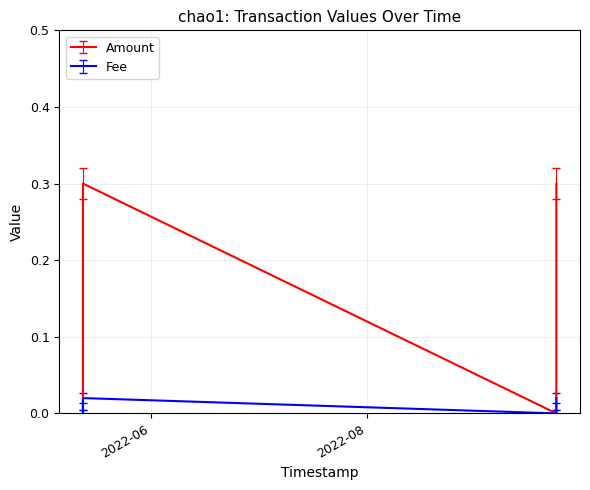

Which series has the largest total across all categories?

Amount